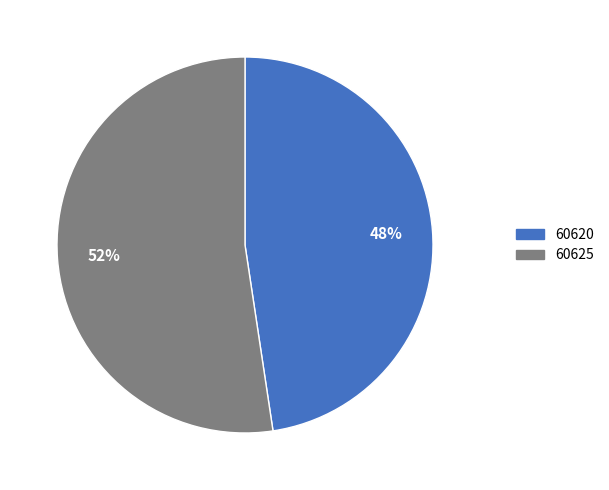

Count the number of slices in the pie.

2